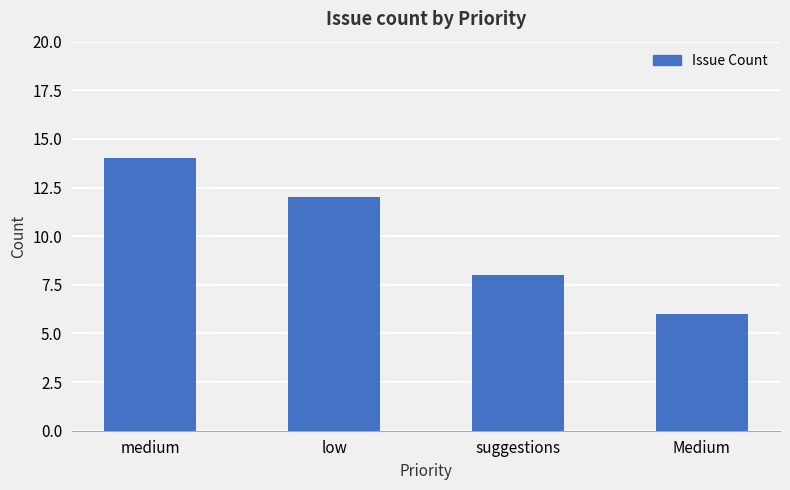

Read the value at medium.

14